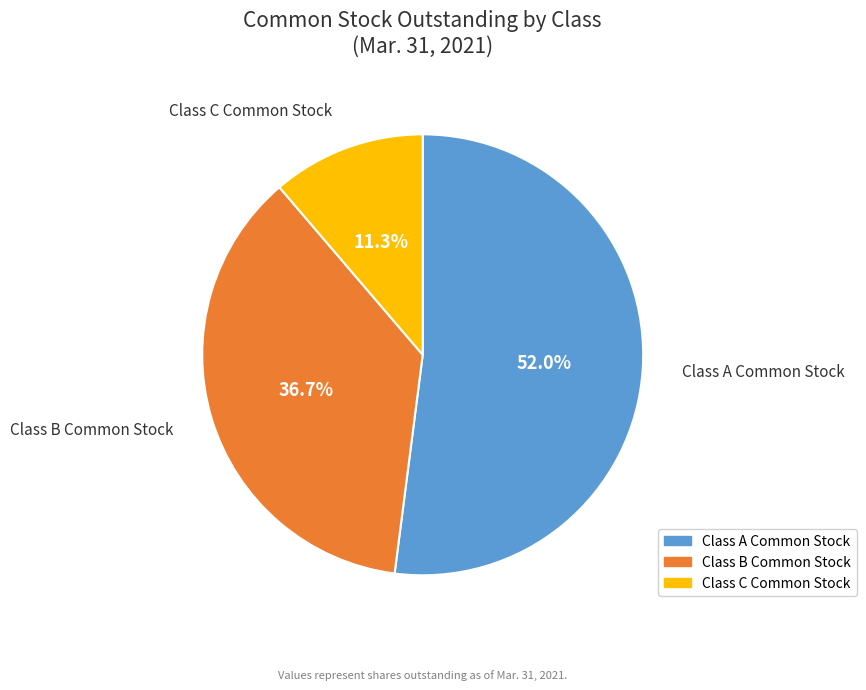

Does any single category account for the majority?

Yes